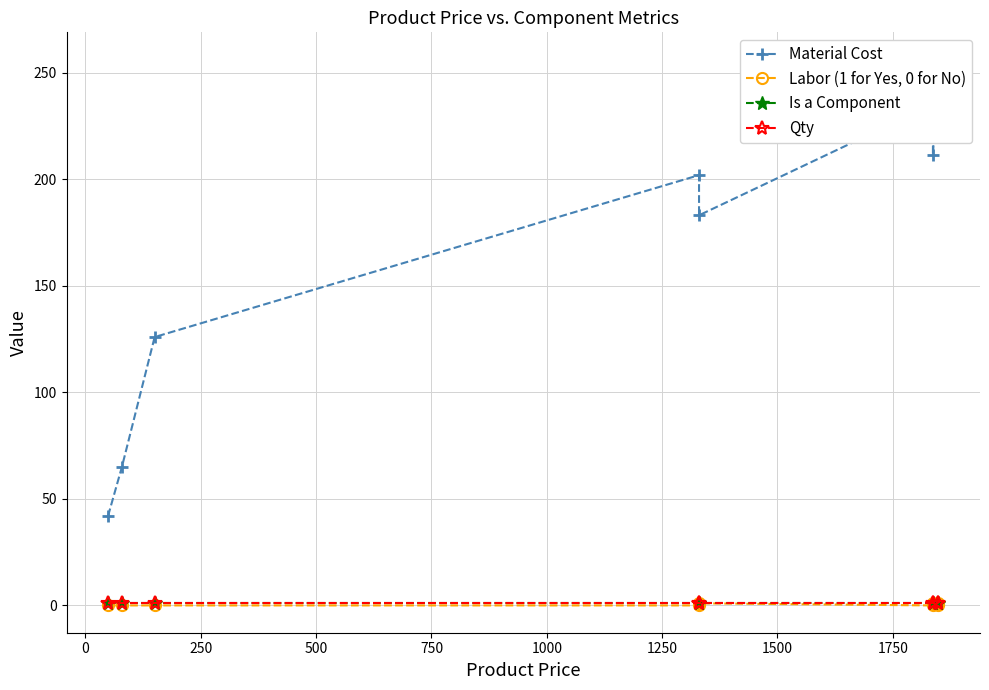

Between 500 and 750, which series saw the biggest shift?

Material Cost